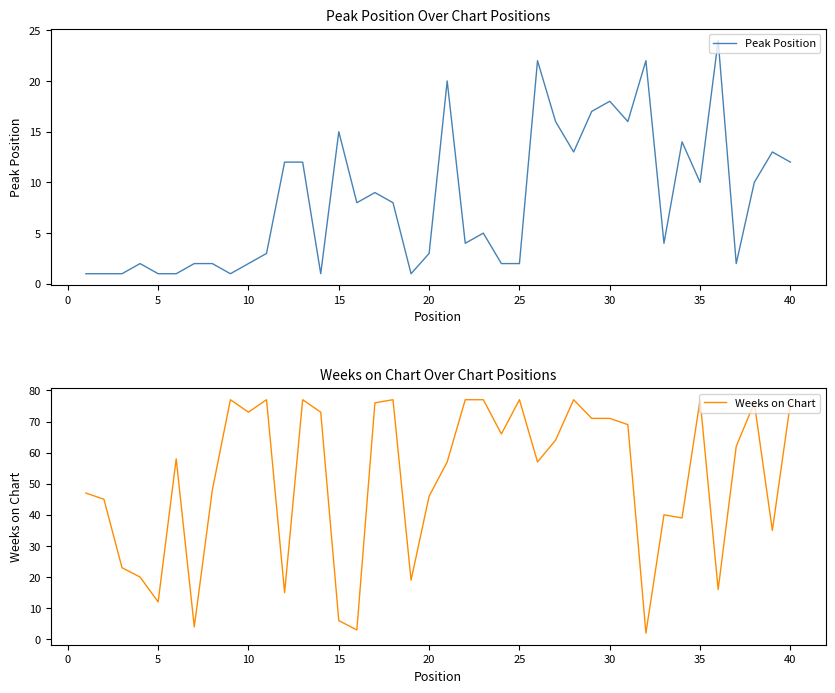

How many data points does each series have?

40